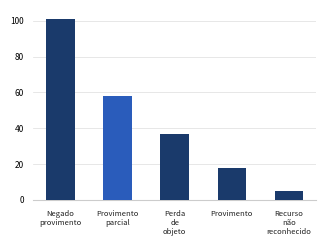

At which label does the data first exceed 37?

Negado
provimento